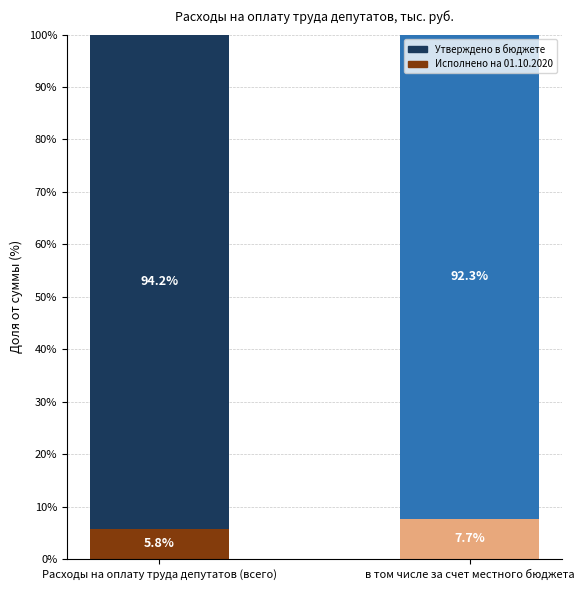

What is the total value across all series at Расходы на оплату труда депутатов (всего)?

100.0